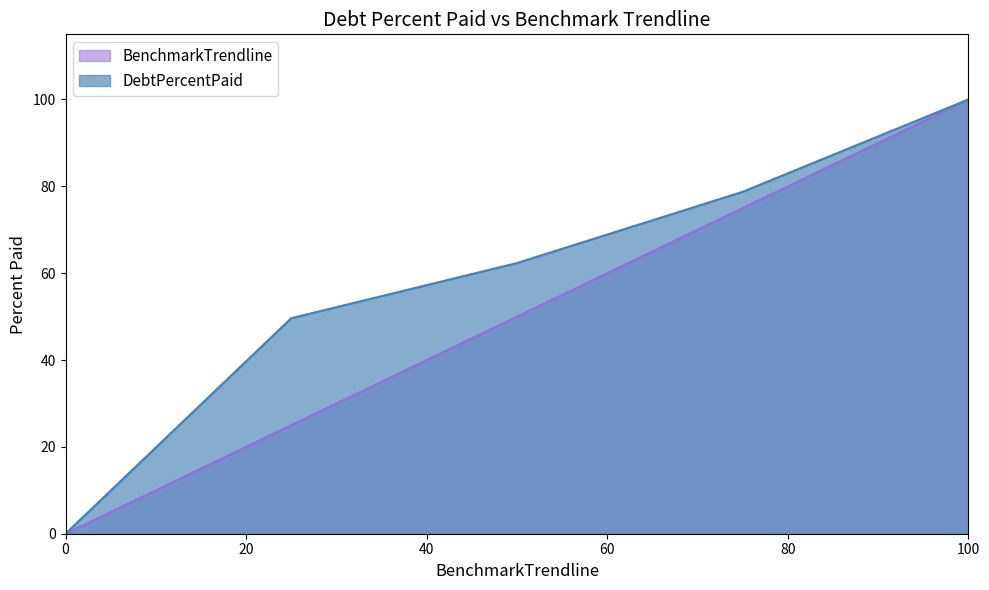

At how many categories does at least one series exceed 56?

3